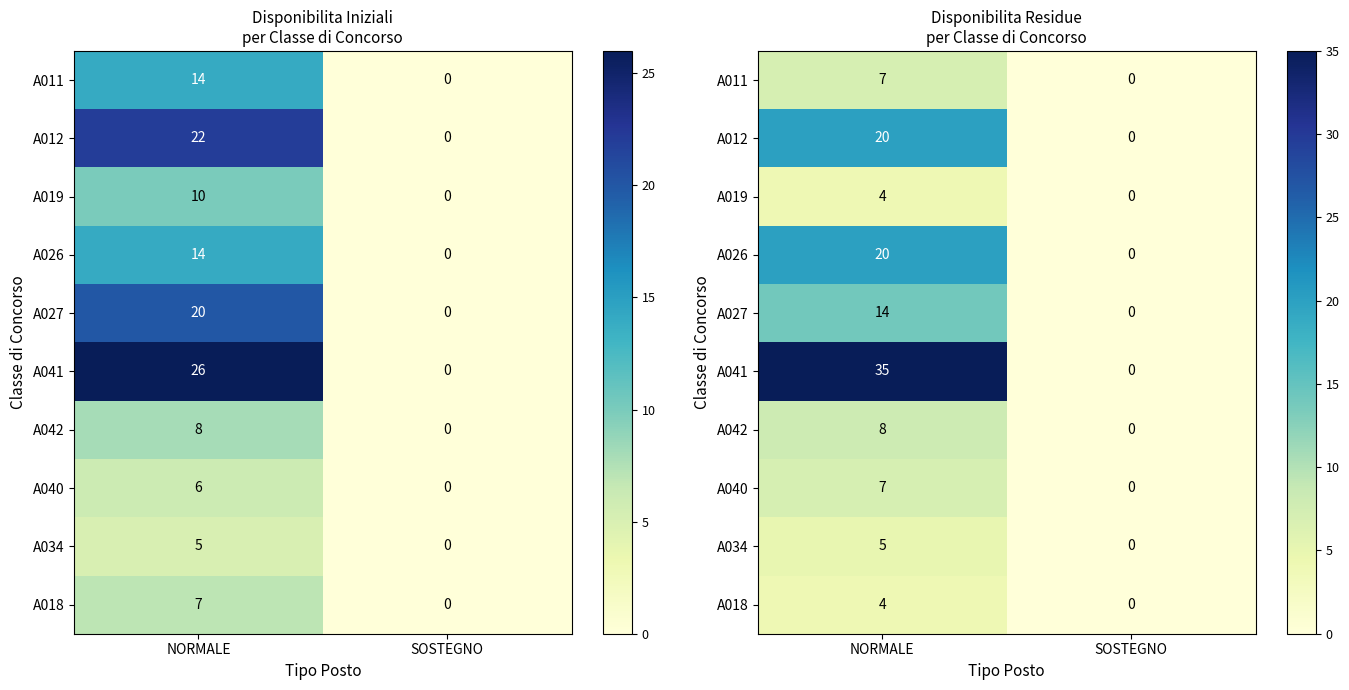

At how many categories does at least one series exceed 5?

1